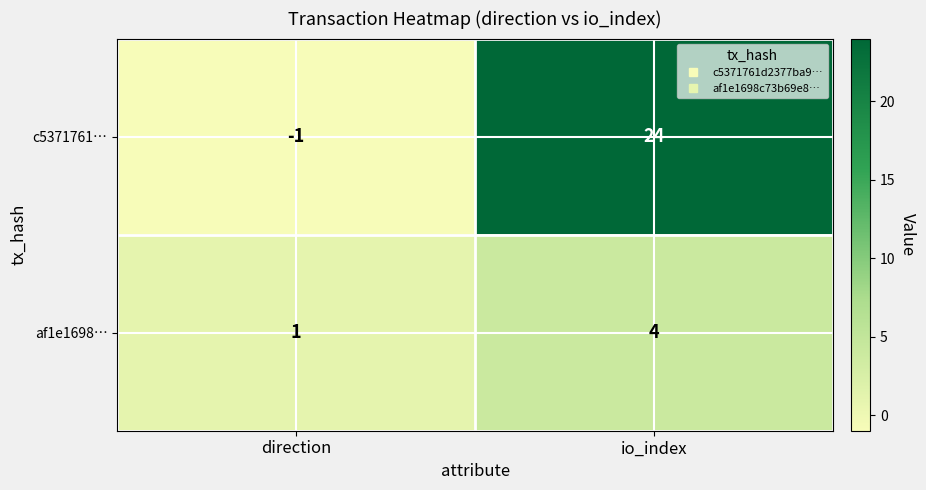

At which label is af1e1698… closest to 2?

direction